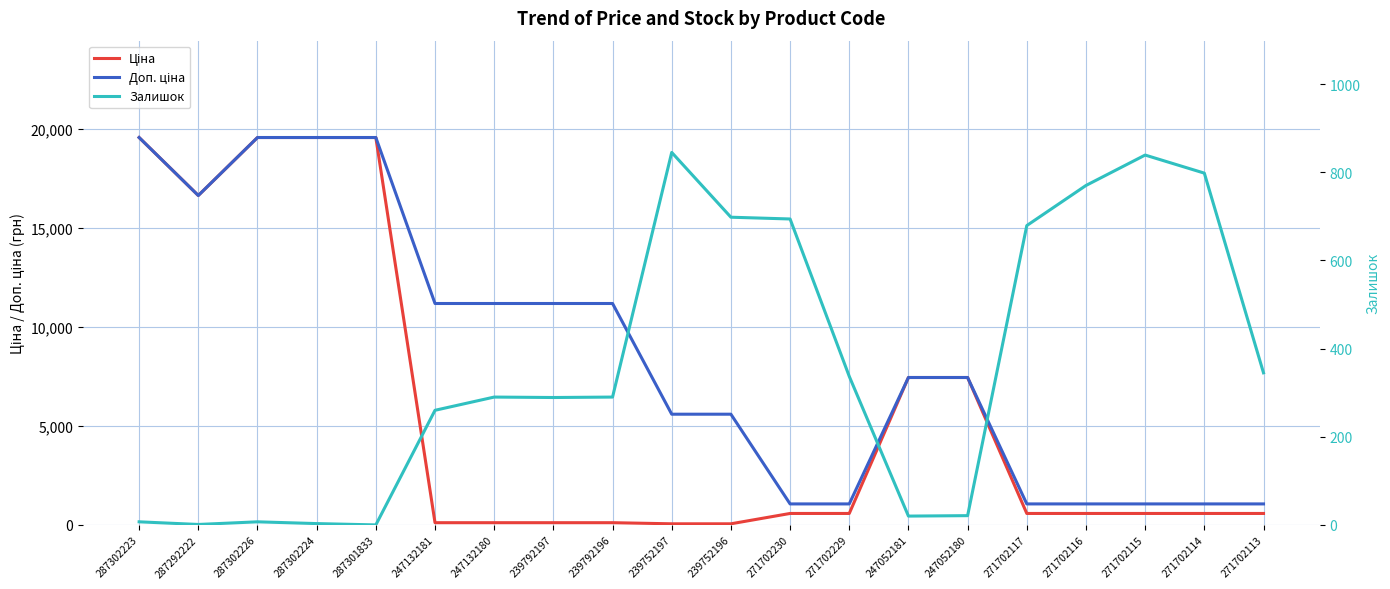

List the series in order of their peak value, highest first.

Ціна, Доп. ціна, Залишок